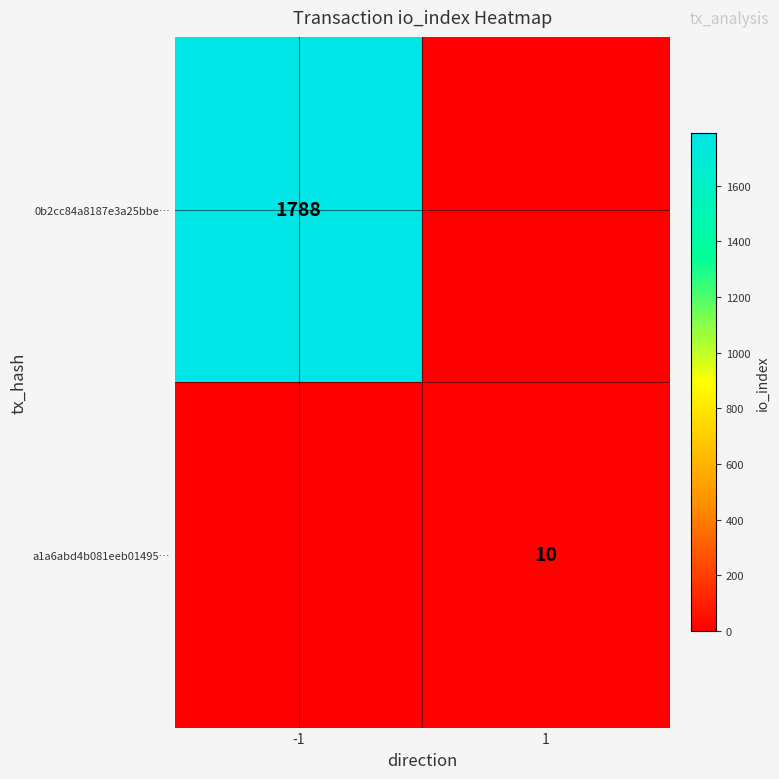

True or false: a1a6abd4b081eeb01495… has a value of 3 at 1.

False